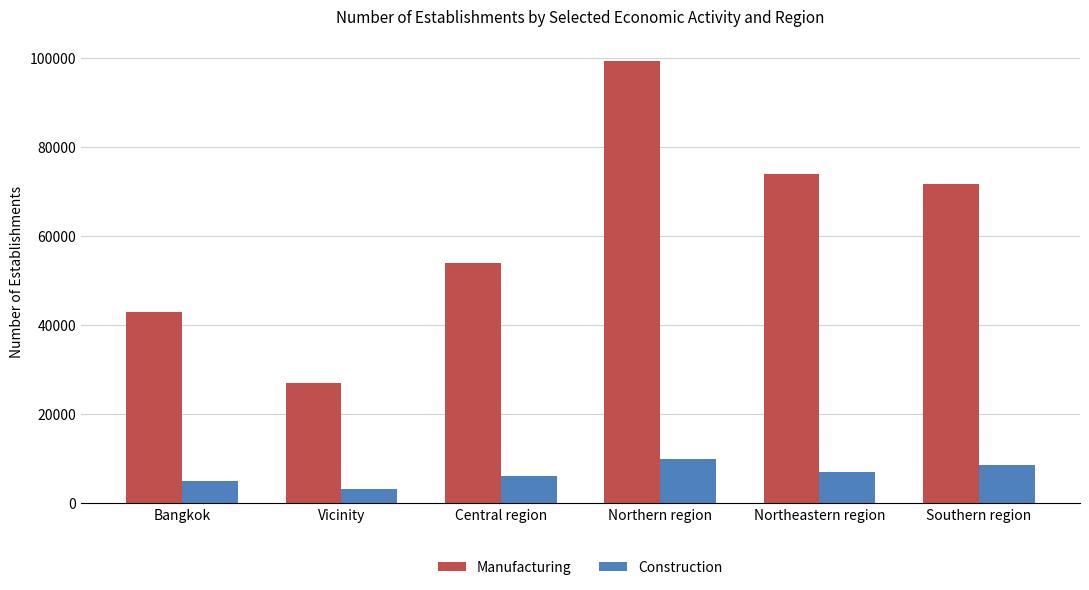

What is the sum of all Construction values?

40250